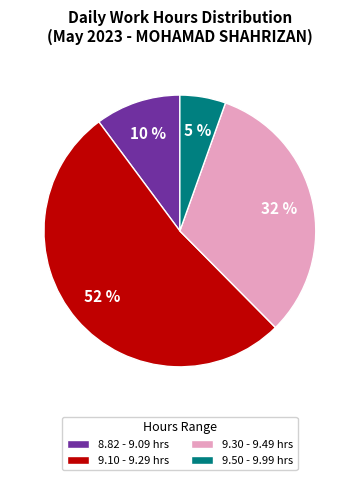

Does any single category account for the majority?

Yes